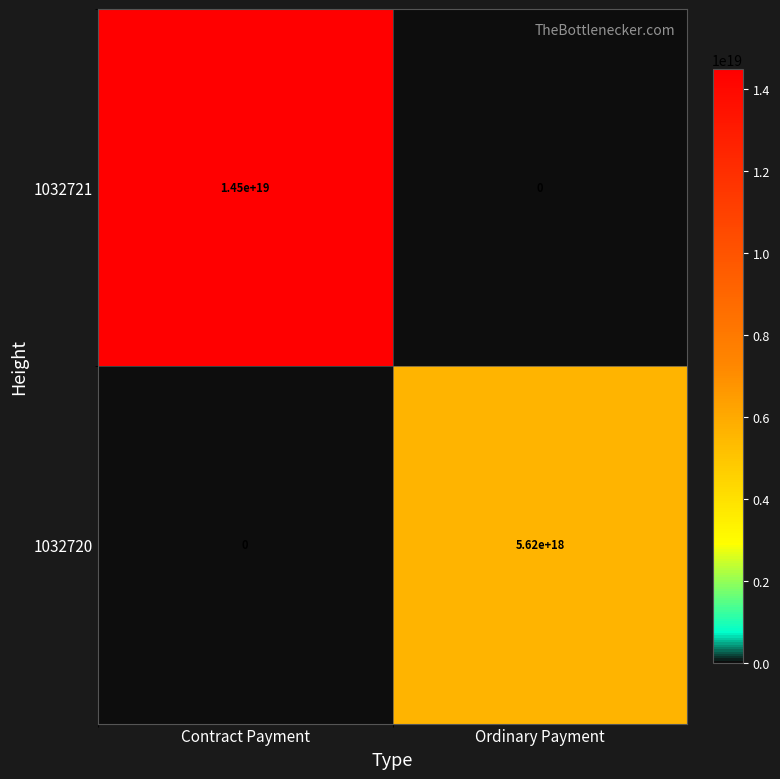

At which category is the sum across all series the highest?

Contract Payment